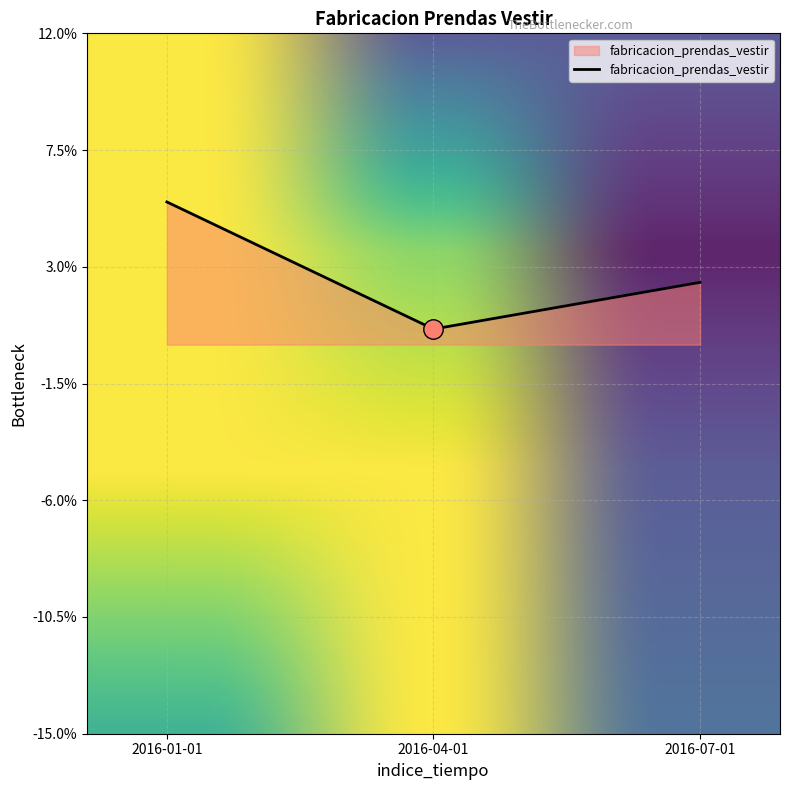

Rank the categories by value from highest to lowest.

2016-01-01, 2016-07-01, 2016-04-01